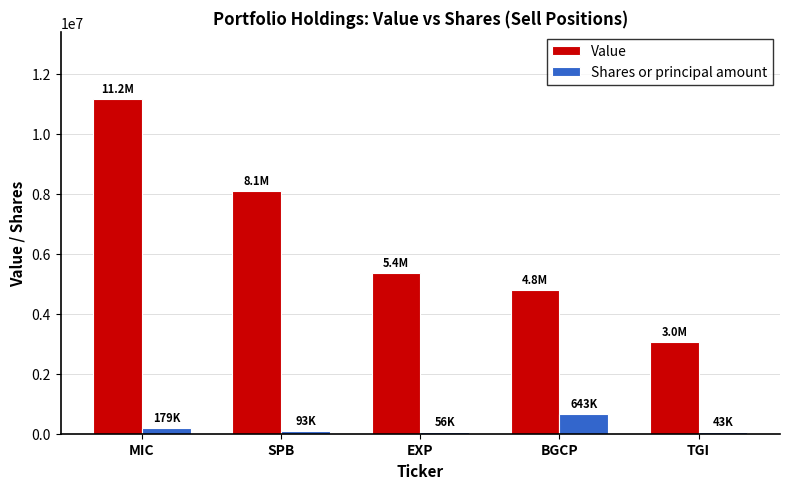

How many bars are there in each group?

2